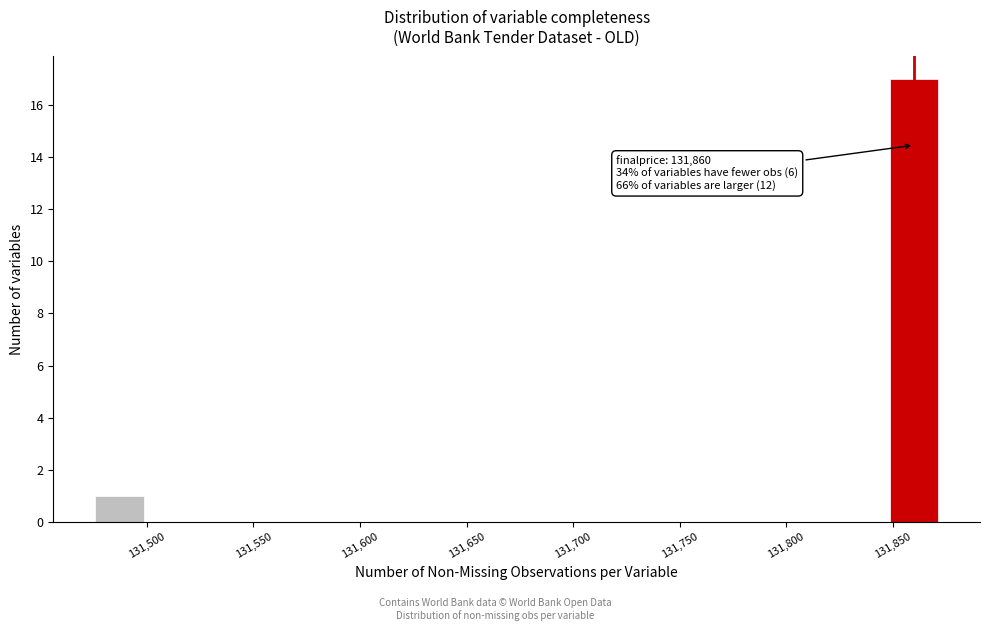

Which range on the x-axis has the tallest bar?

131845 to 131875